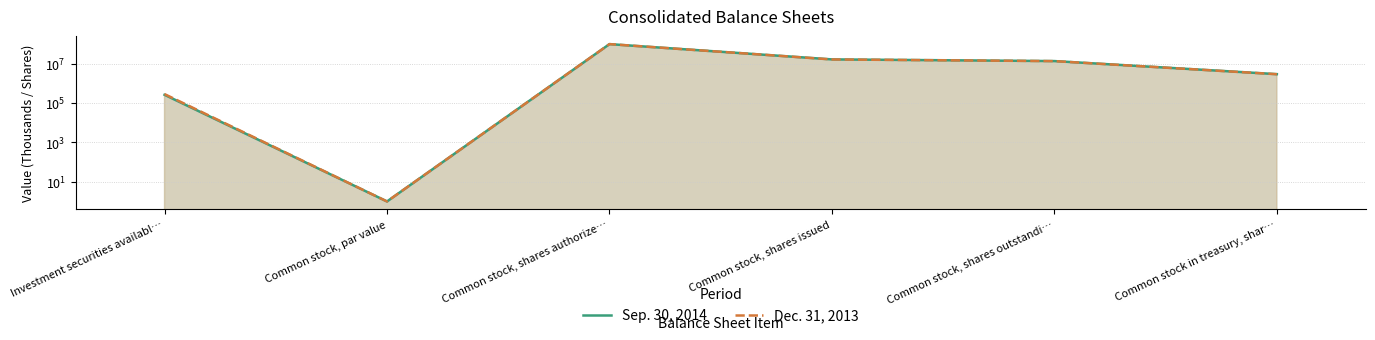

Read the Dec. 31, 2013 value at Common stock, shares outstandi…, to the nearest 10.

13650350